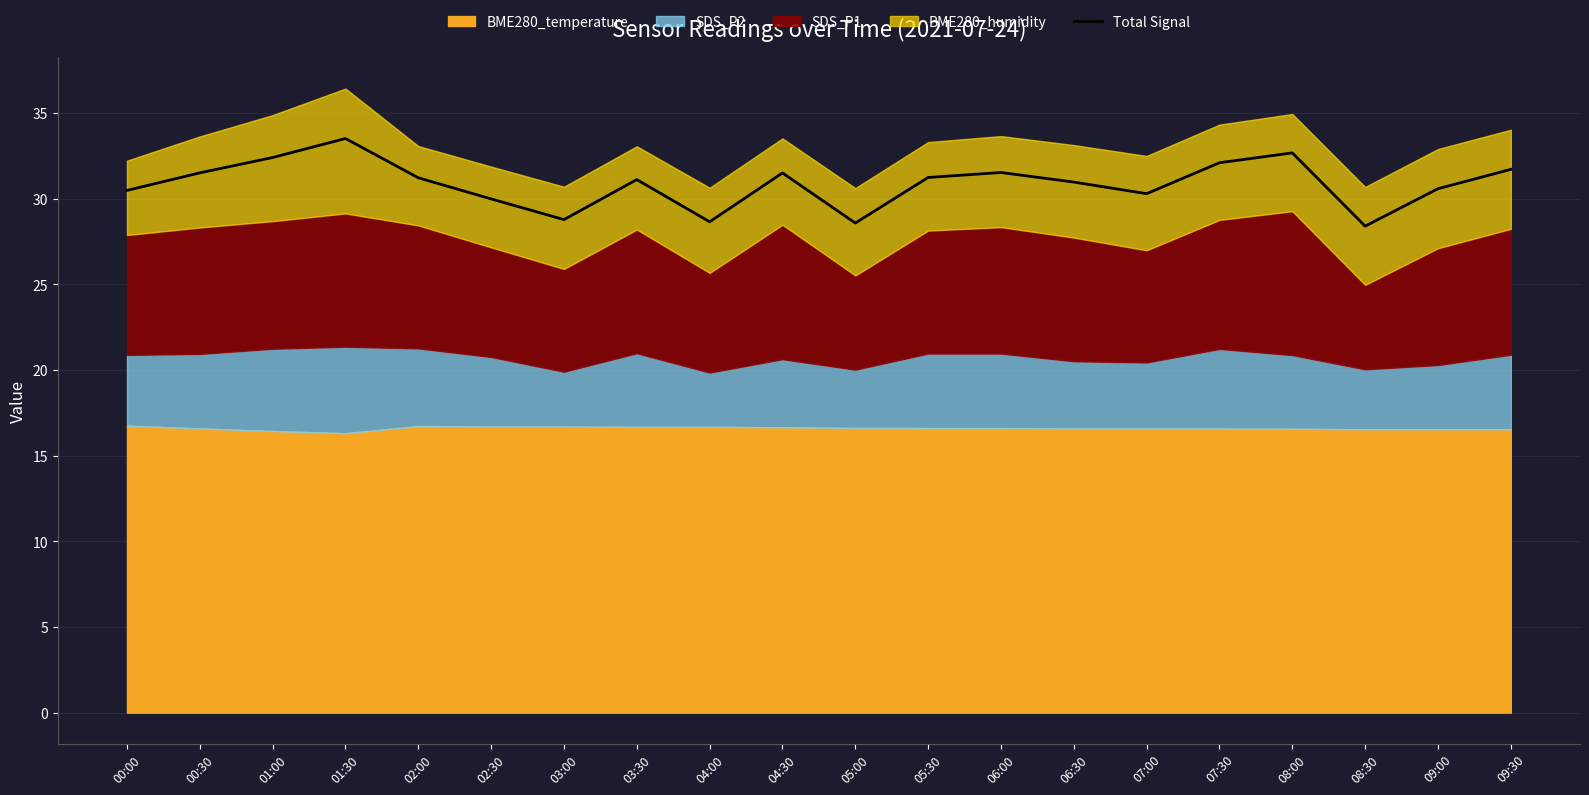

What is the label of the 13th point from the left?

06:00